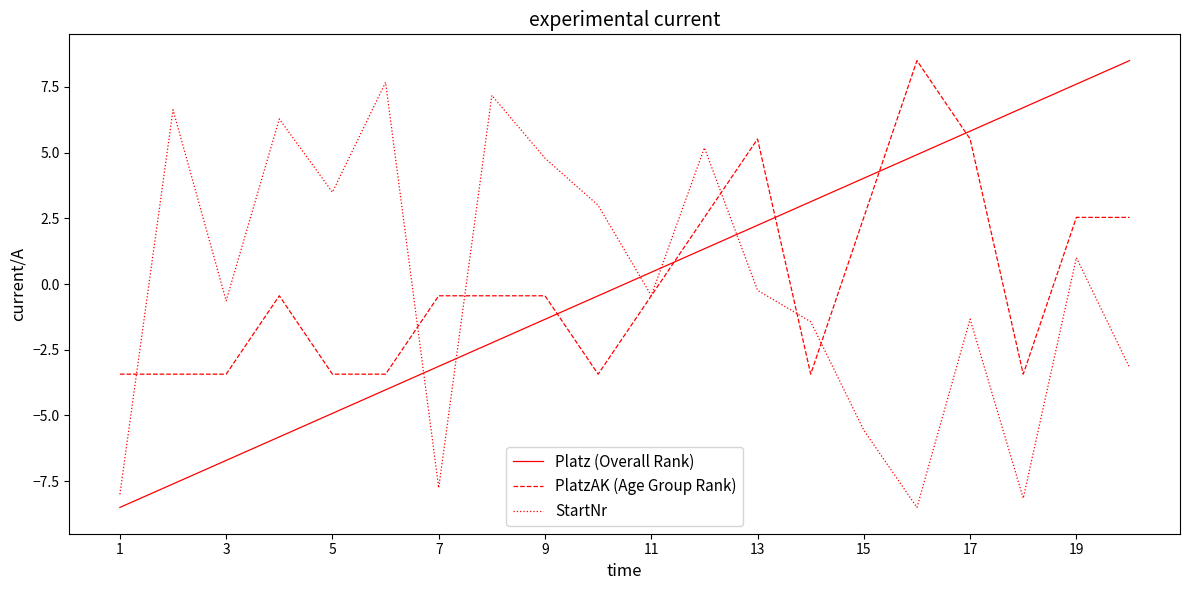

True or false: PlatzAK (Age Group Rank) has more than 2 interior local peaks.

True